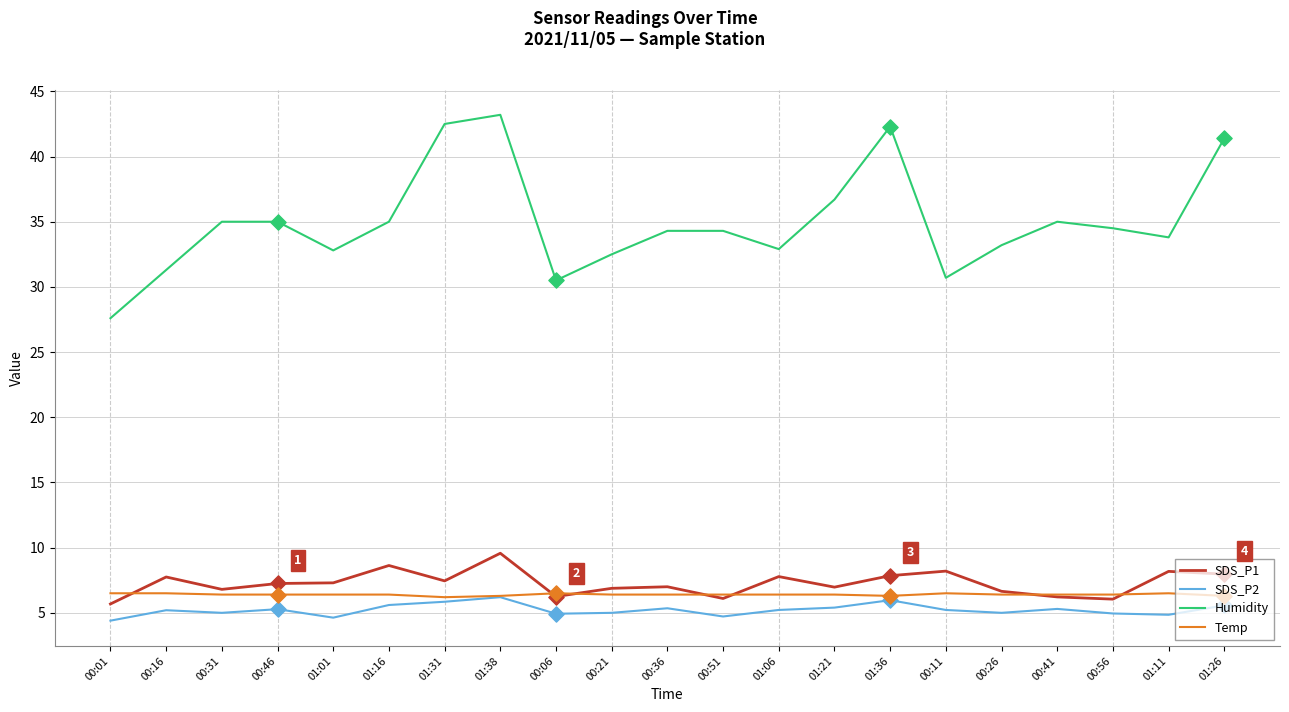

Which series has the widest spread of values?

Humidity